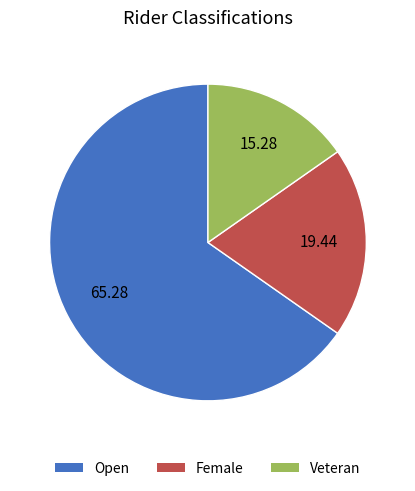

Which slice is the smallest?

Veteran